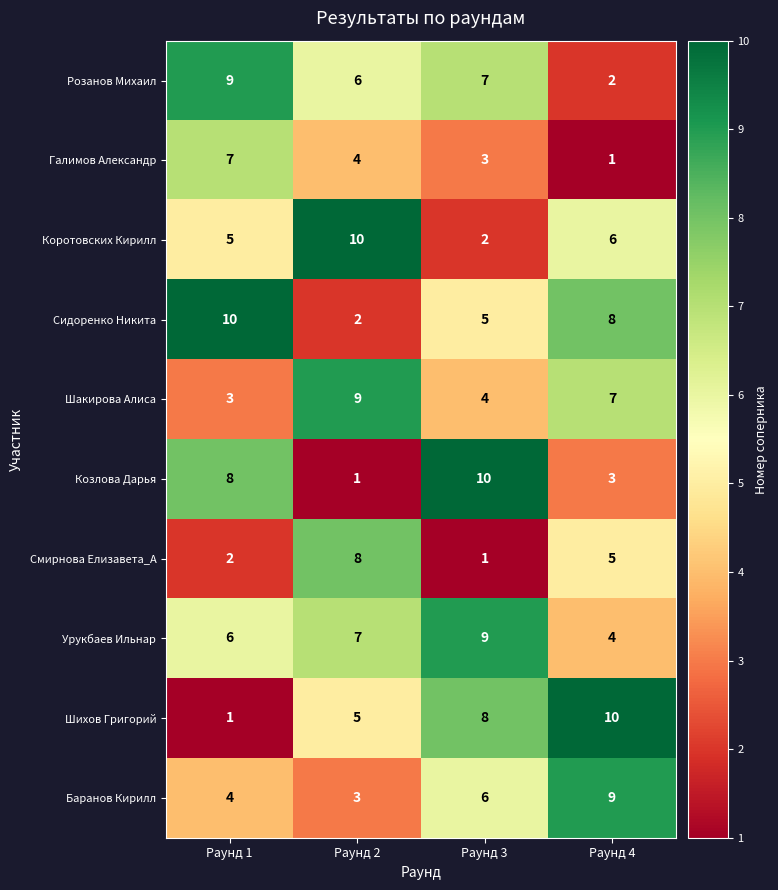

What is the spread (max minus min) of values at Раунд 1?

9